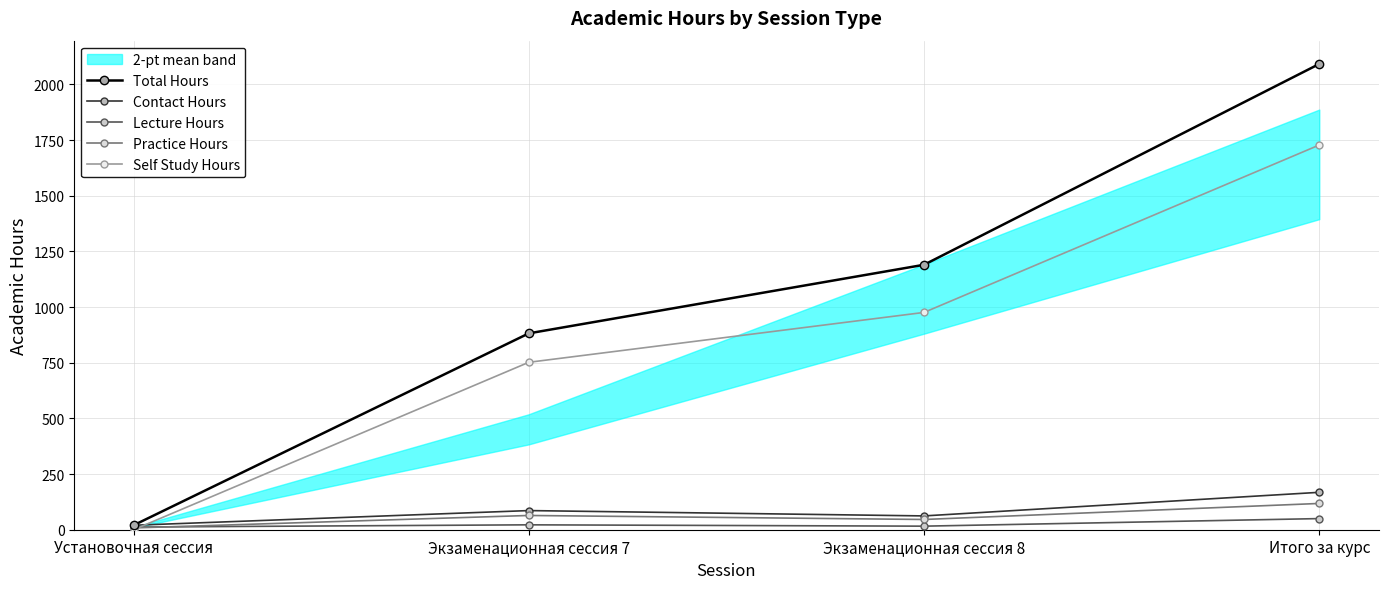

What position from the left is Установочная сессия?

1